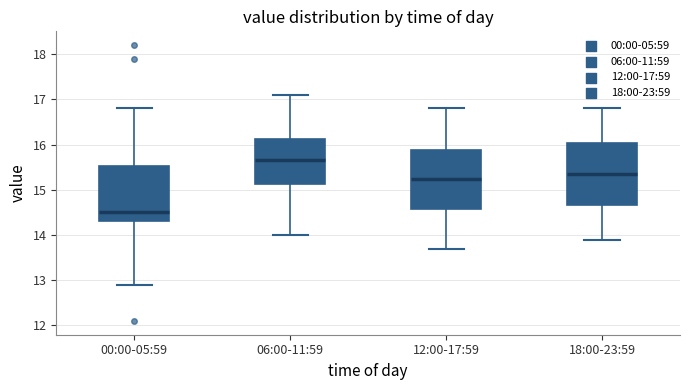

Reading left to right, transcribe this box plot: for each box, give where its median line is, the range the box spans, and where its two whiskers end, as read against the y-axis. The values are not printed on the chart, so give them approximately, as read against the axis.

00:00-05:59: median 14.5, box 14.3 to 15.5, whiskers 12.9 to 16.8
06:00-11:59: median 15.7, box 15.1 to 16.1, whiskers 14.0 to 17.1
12:00-17:59: median 15.3, box 14.6 to 15.9, whiskers 13.7 to 16.8
18:00-23:59: median 15.4, box 14.7 to 16.0, whiskers 13.9 to 16.8